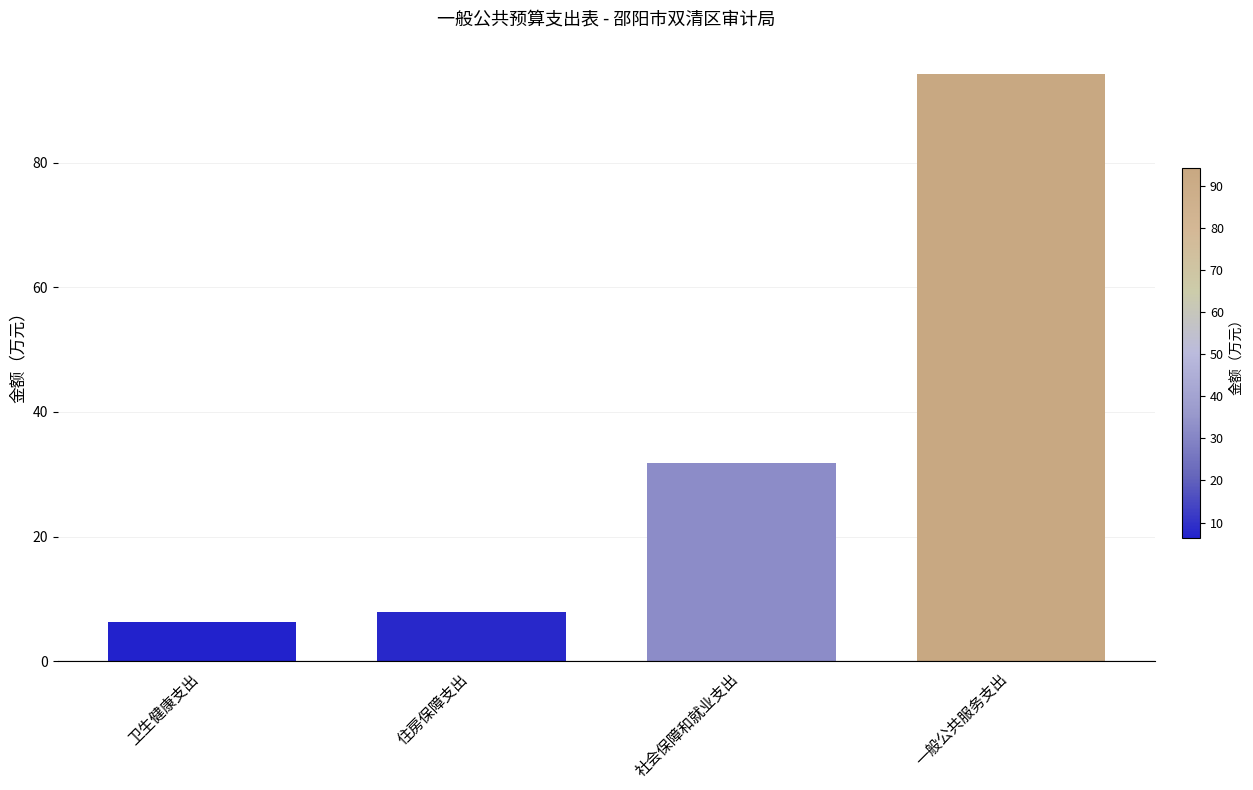

Where does the data first go above 31?

社会保障和就业支出